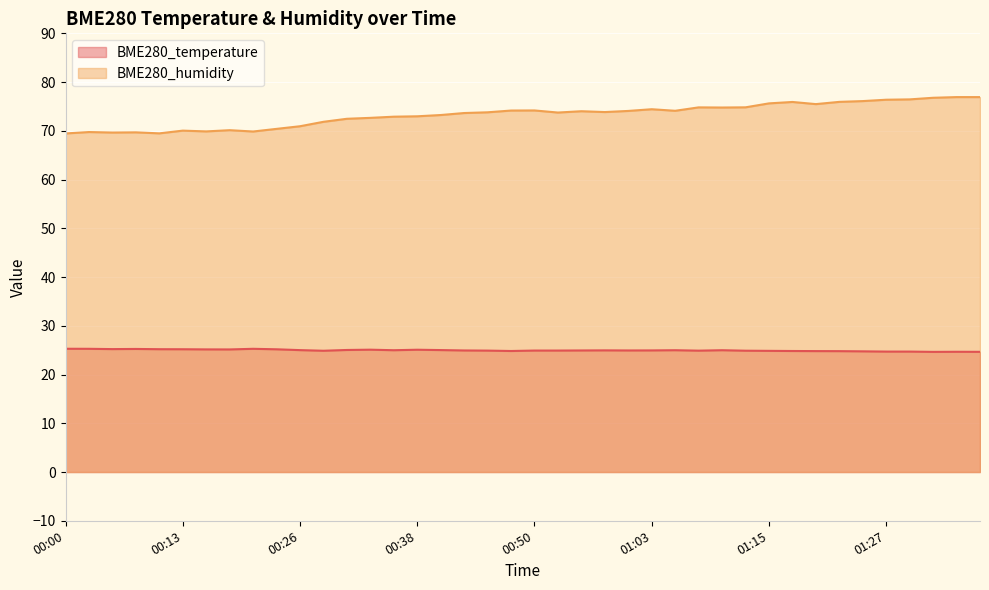

What is the greatest value displayed?

76.9